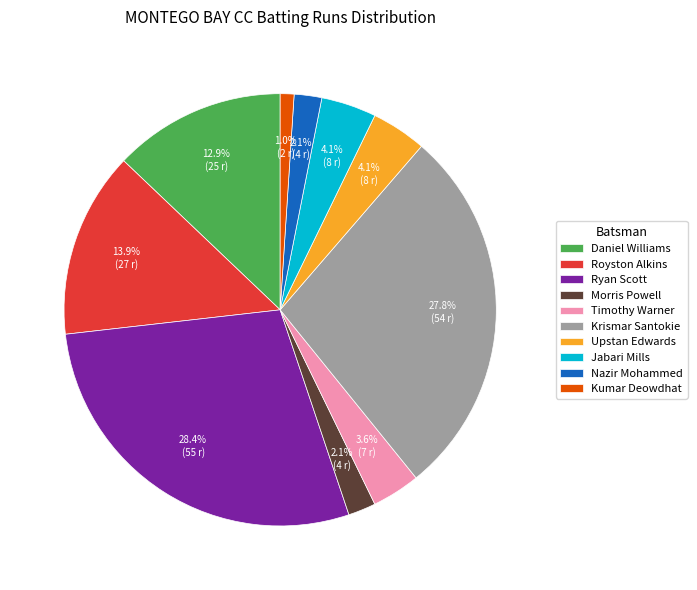

What percentage is the Krismar Santokie slice, to the nearest percent?

28%